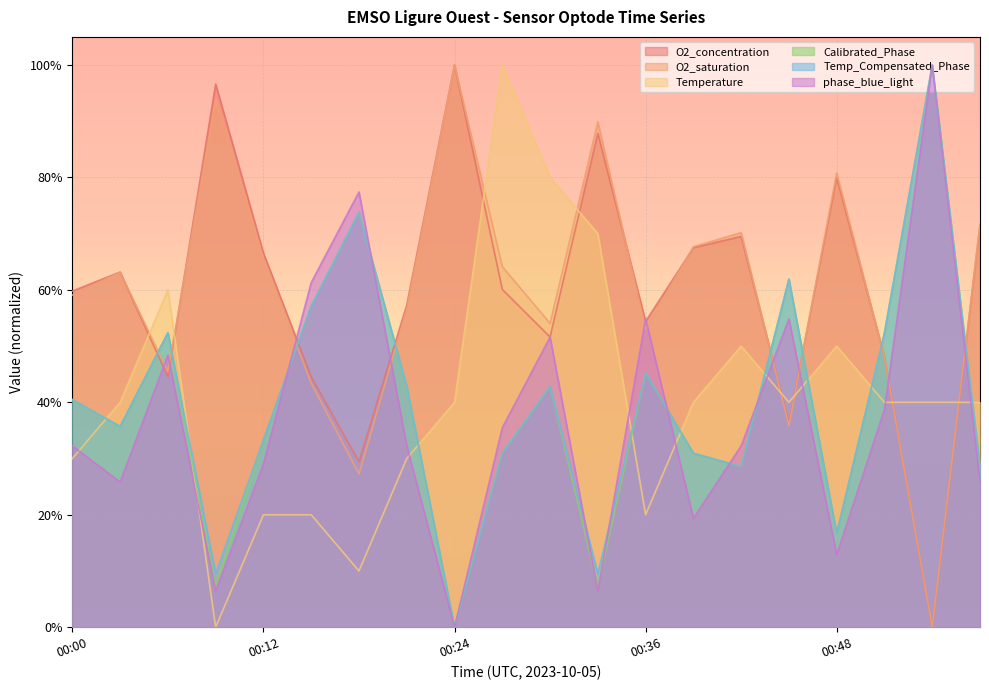

True or false: phase_blue_light and Temperature cross at least once.

True